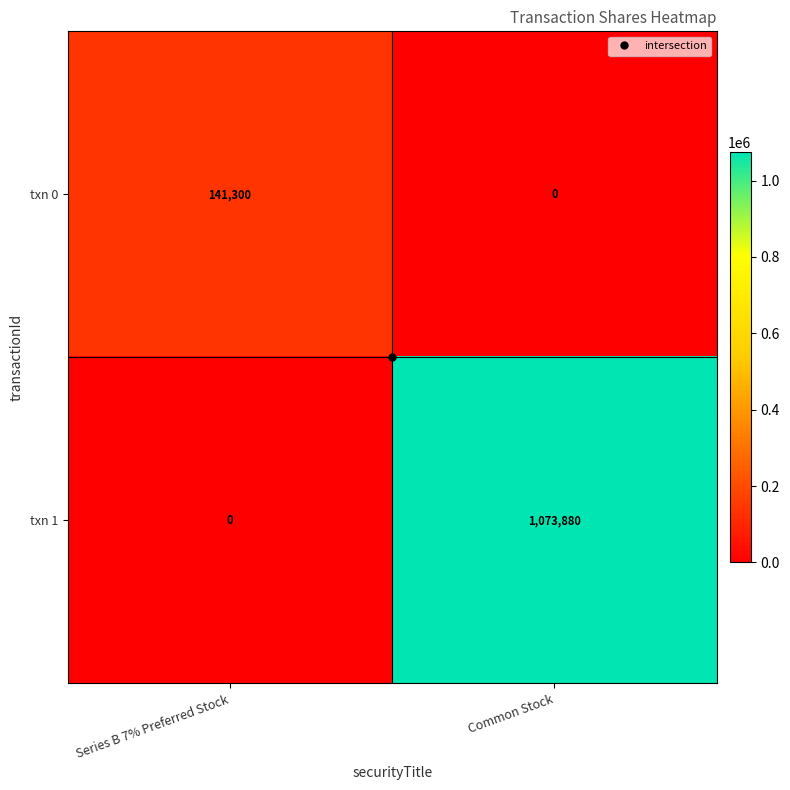

Which series has the widest spread of values?

txn 1